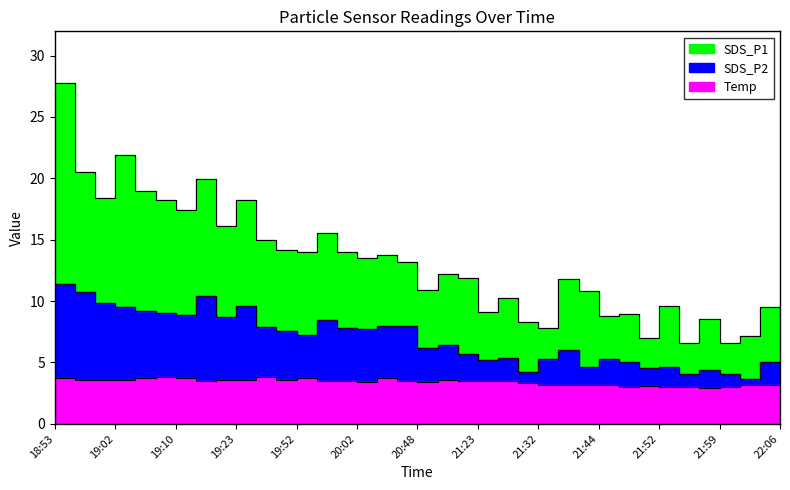

What is the label of the 17th point from the right?

21:20